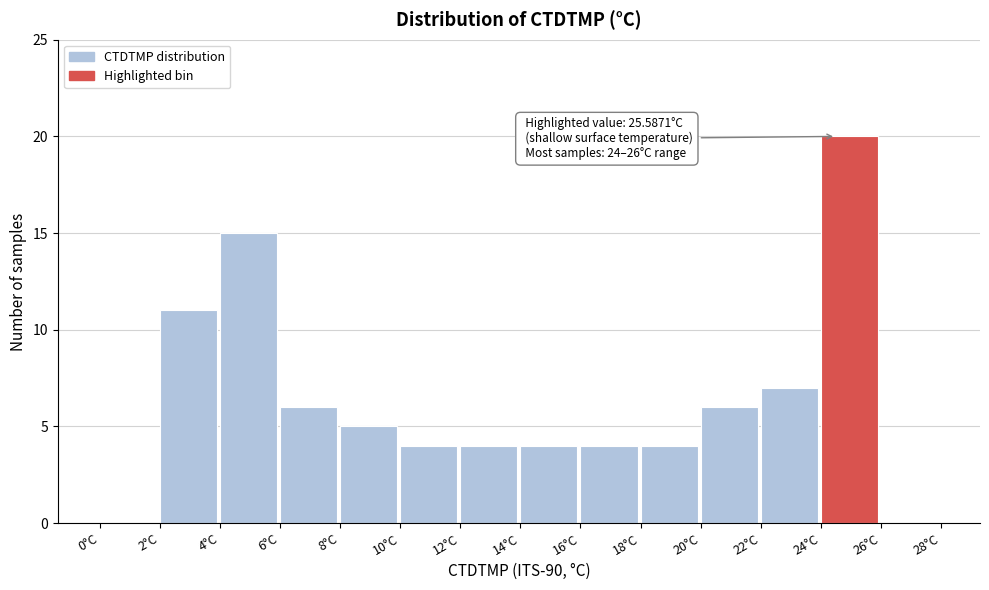

Which range on the x-axis has the tallest bar?

24 to 26